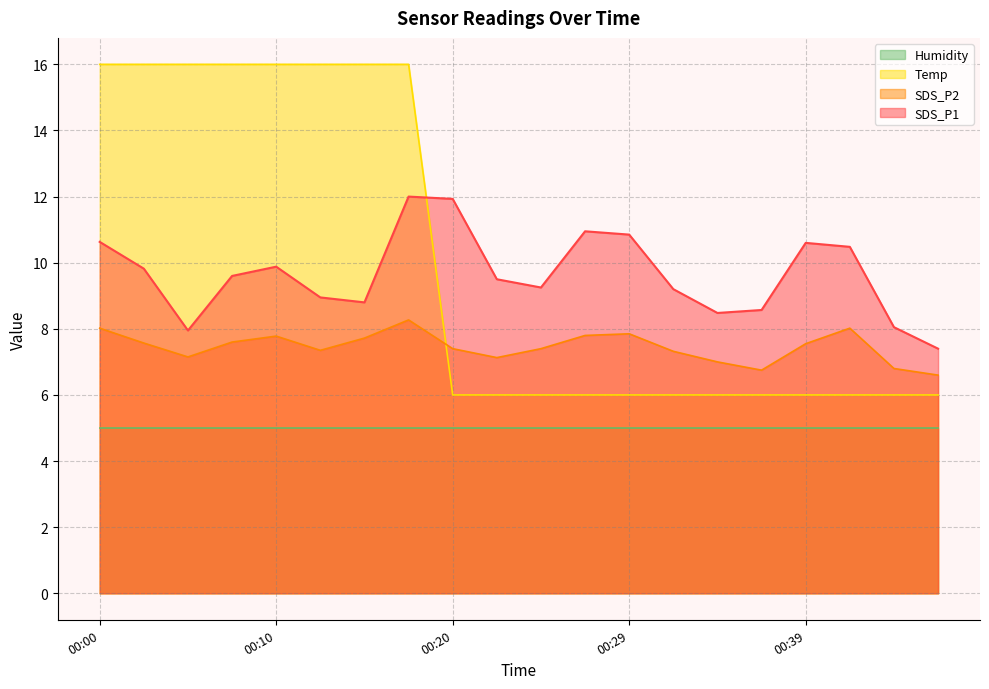

What is the sum of all Temp values?

200.0